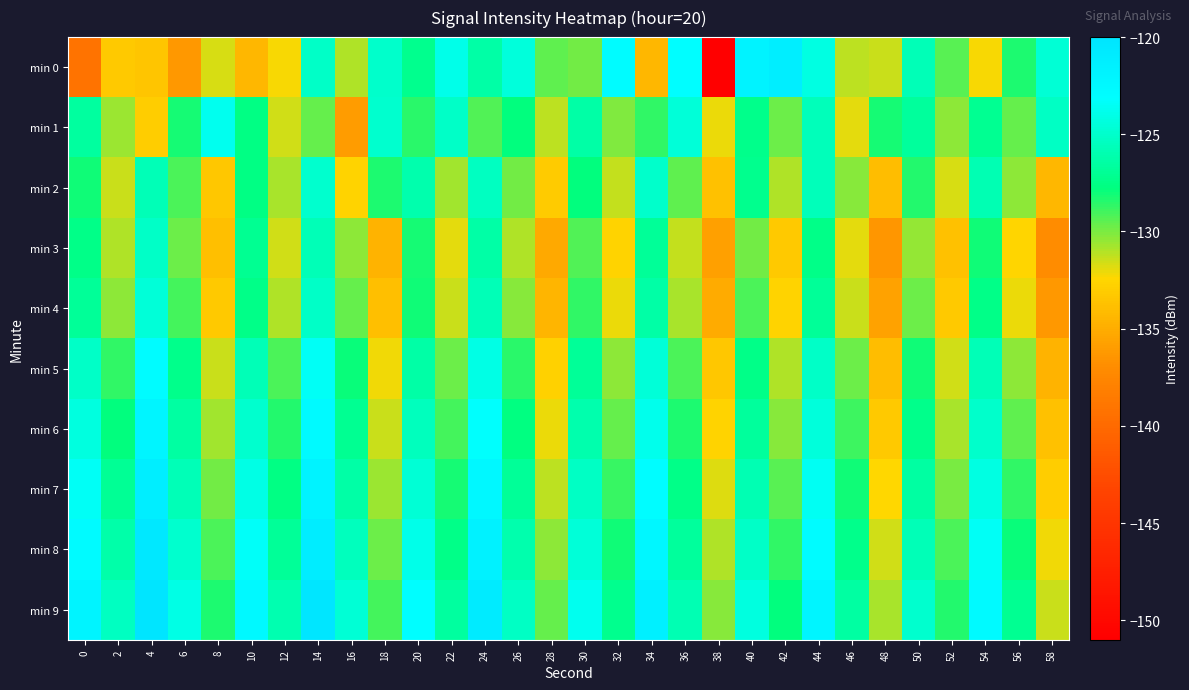

How many data points does each series have?

30